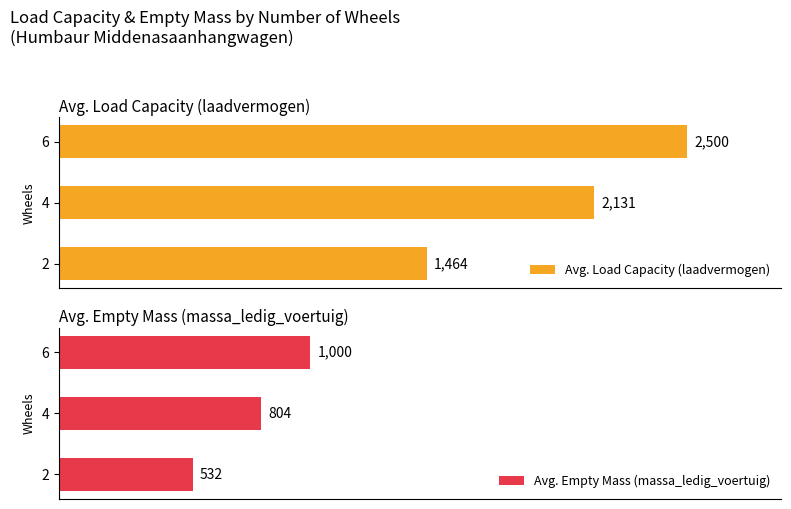

List the labels in order of Avg. Load Capacity (laadvermogen) value, smallest first.

2, 4, 6